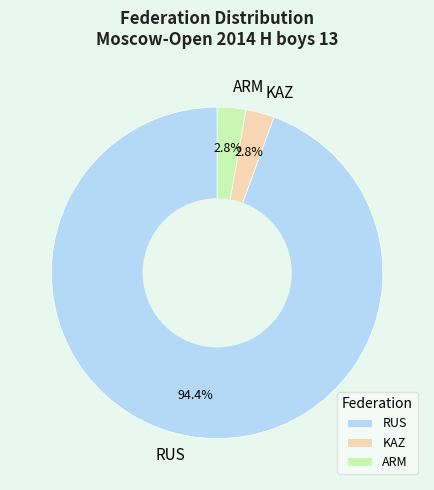

Is there a majority slice in this chart?

Yes